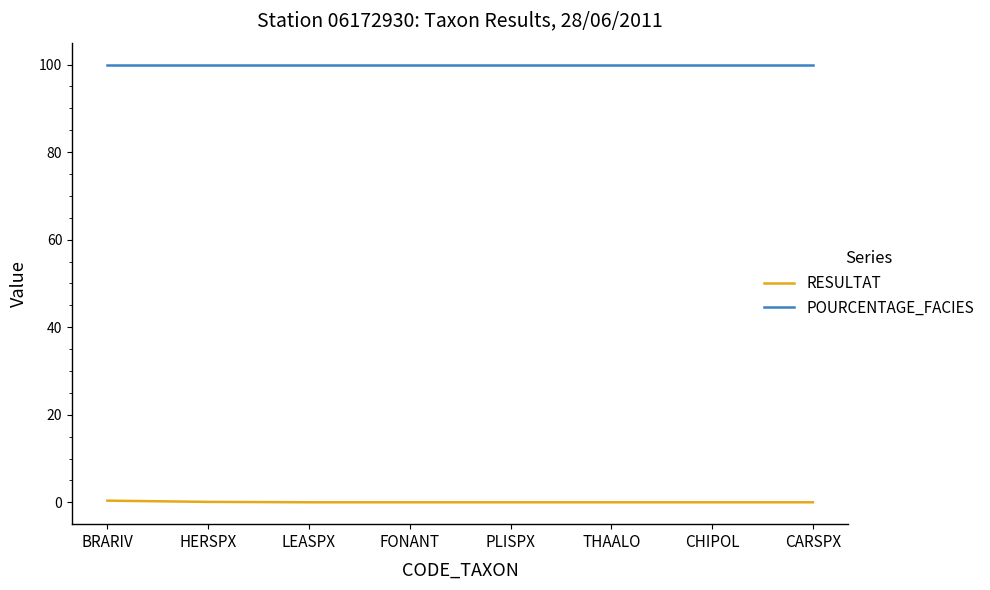

Is it true that POURCENTAGE_FACIES equals 134.1 at HERSPX?

False